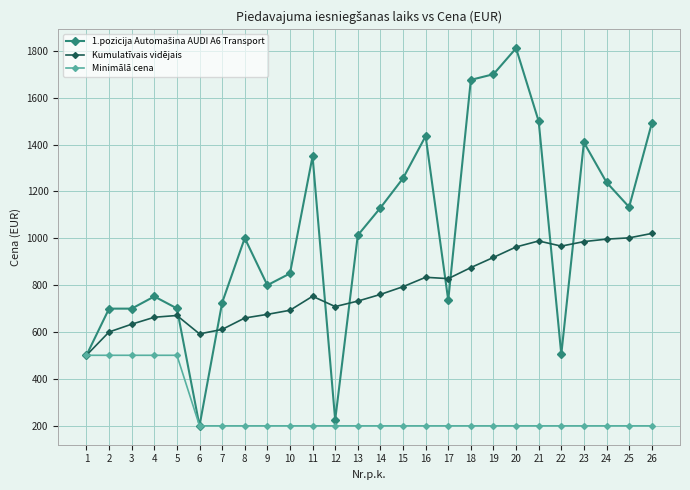

How many lines are shown in the chart?

3